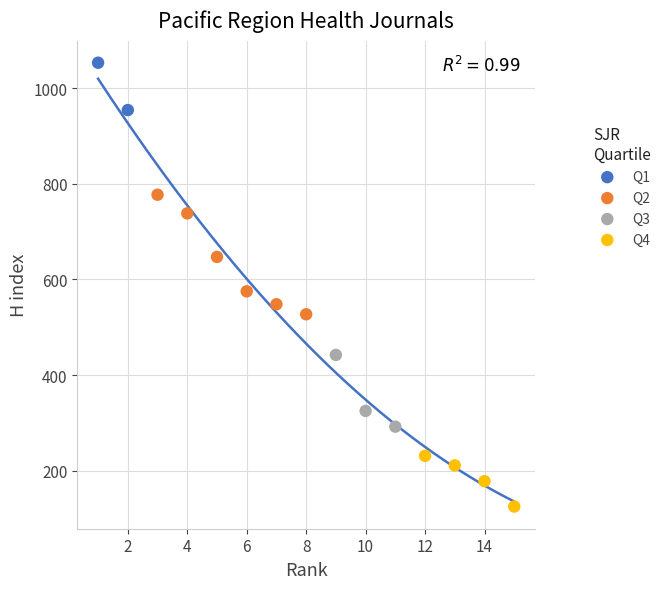

What are all the series names shown in the legend?

Q1, Q2, Q3, Q4